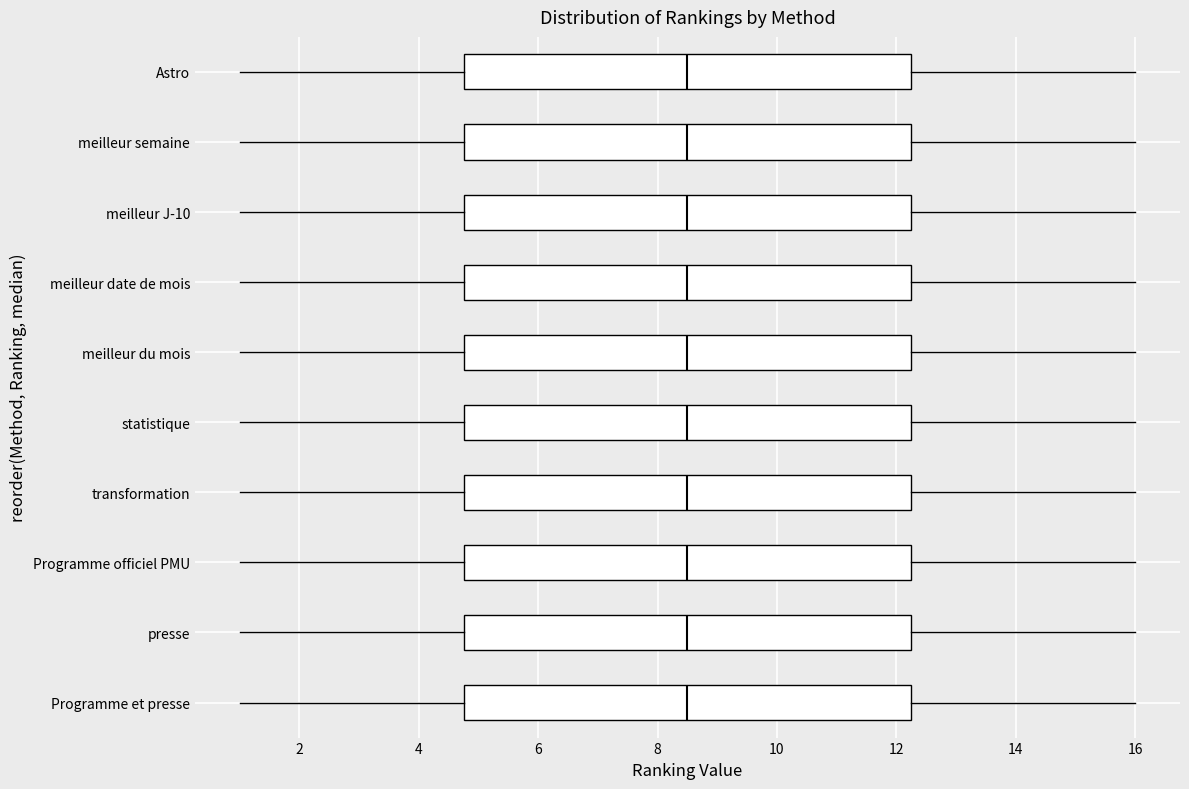

Where does the left whisker of the box for meilleur J-10 end on the x-axis? The values are not printed on the chart, so give them approximately, as read against the axis.

1.0